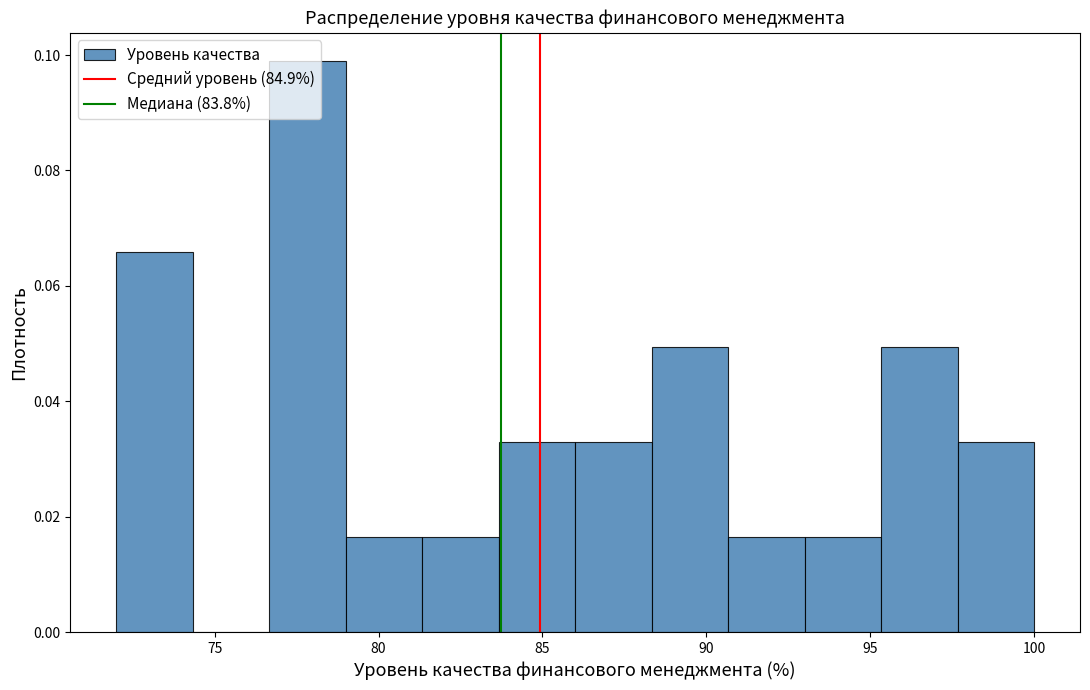

Reading left to right, transcribe this chart: for each bar, give the range it covers on the x-axis and its height. Neither the bar edges nor the heights are printed on the chart, so give them approximately, as read against the axes.

72.0 to 74.5: 0.066
74.5 to 76.5: 0
76.5 to 79.0: 0.098
79.0 to 81.5: 0.016
81.5 to 83.5: 0.016
83.5 to 86.0: 0.032
86.0 to 88.5: 0.032
88.5 to 90.5: 0.050
90.5 to 93.0: 0.016
93.0 to 95.5: 0.016
95.5 to 97.5: 0.050
97.5 to 100.0: 0.032